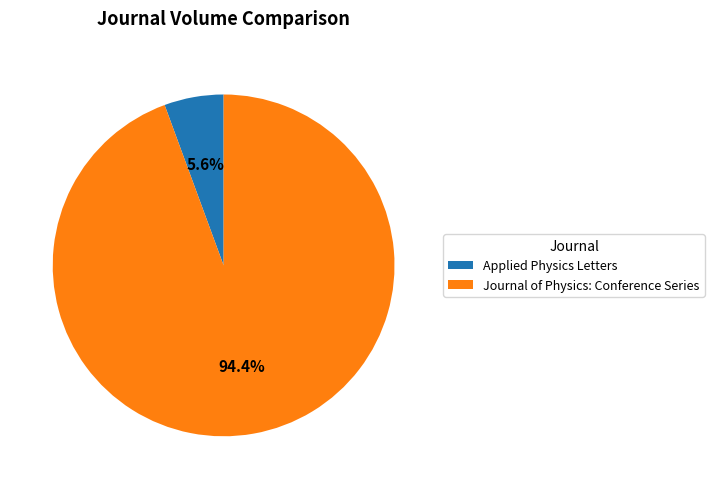

Rank the categories by value from lowest to highest.

Applied Physics Letters, Journal of Physics: Conference Series